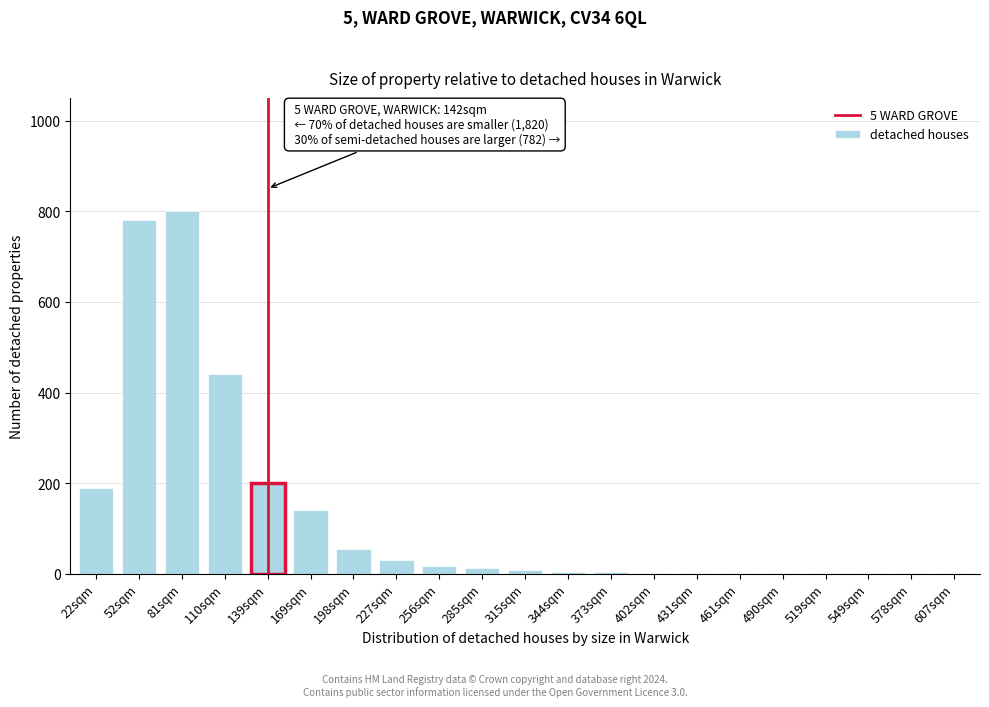

What is the greatest value displayed?

800